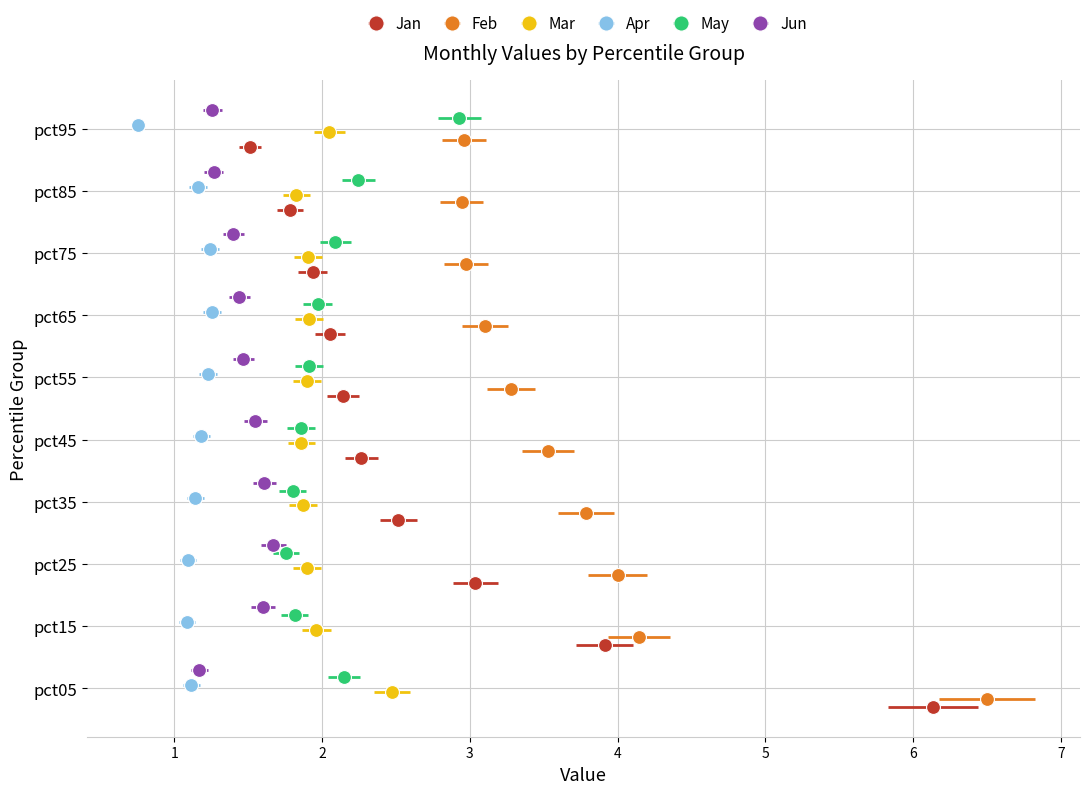

What is the difference between the highest and lowest values at pct15?

3.1